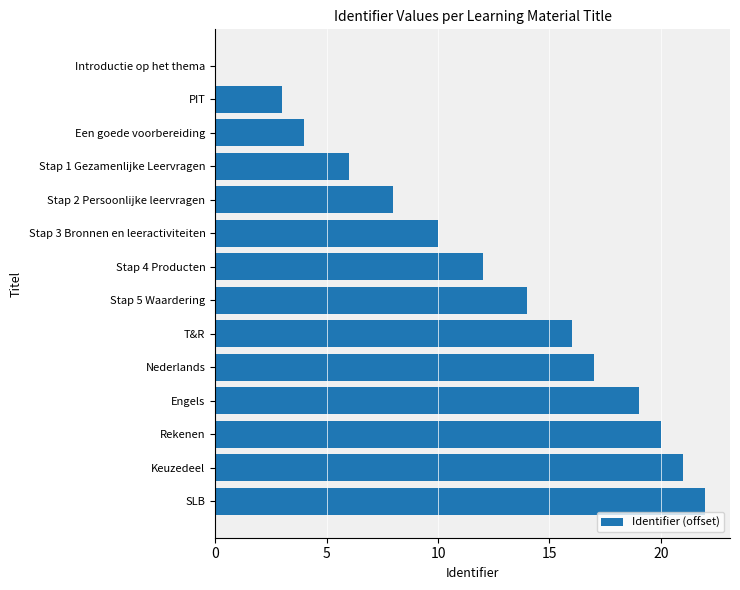

What is the approximate value at Stap 2 Persoonlijke leervragen?

8